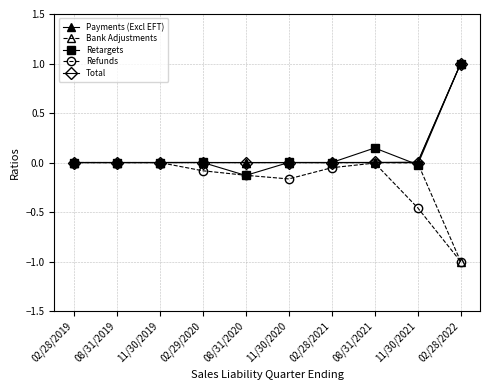

The Bank Adjustments series shows -0.4 at 02/28/2022. True or false?

False